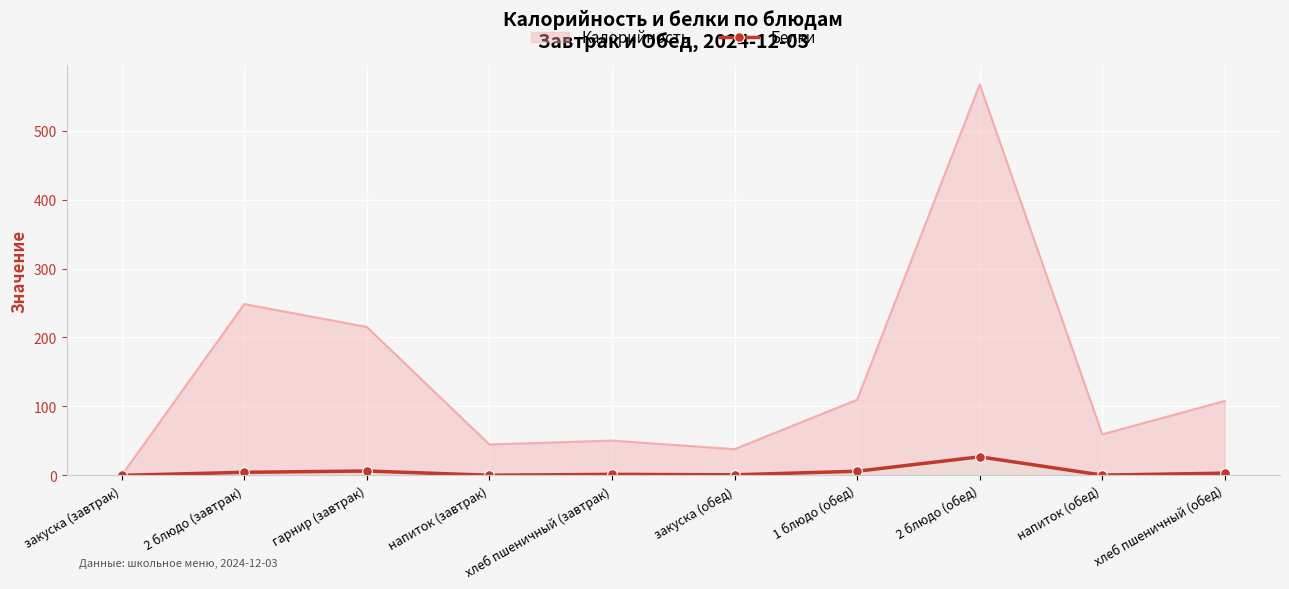

Rank the categories by value from highest to lowest.

2 блюдо (обед), гарнир (завтрак), 1 блюдо (обед), 2 блюдо (завтрак), хлеб пшеничный (обед), хлеб пшеничный (завтрак), закуска (обед), напиток (обед), напиток (завтрак), закуска (завтрак)